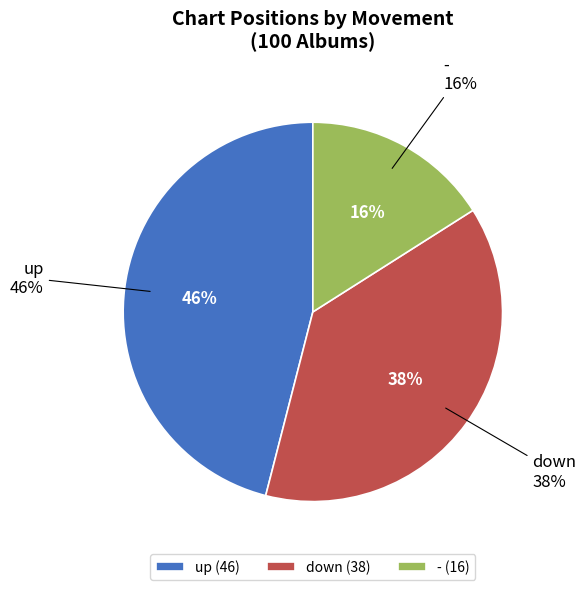

How many slices are in this pie chart?

3